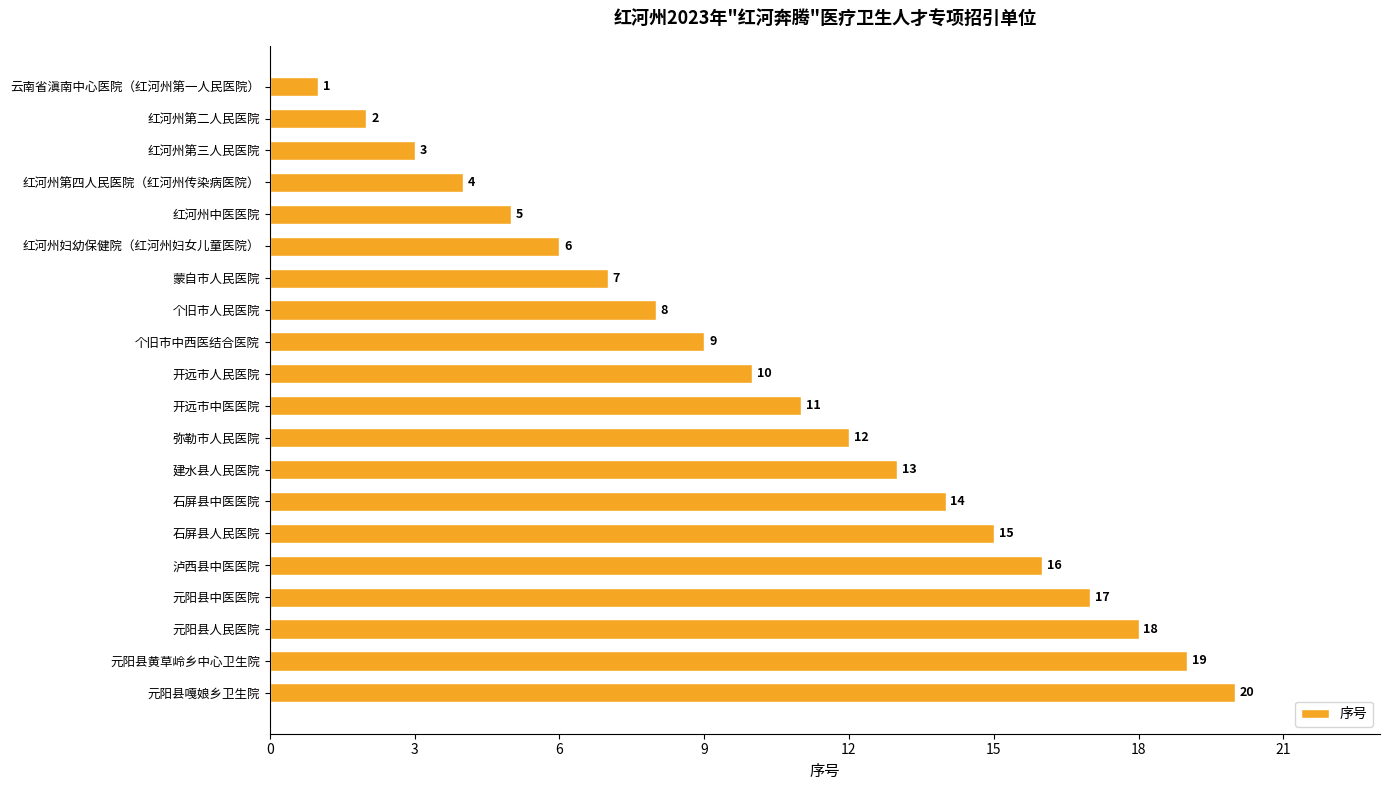

Are the bars horizontal?

Yes